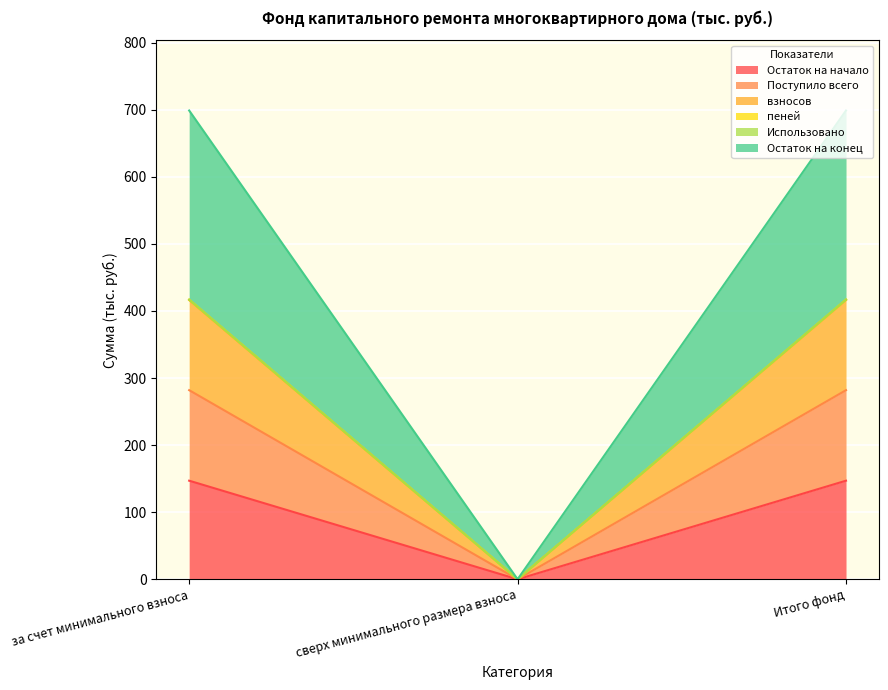

The Остаток на начало series shows -62.1 at сверх минимального размера взноса. True or false?

False